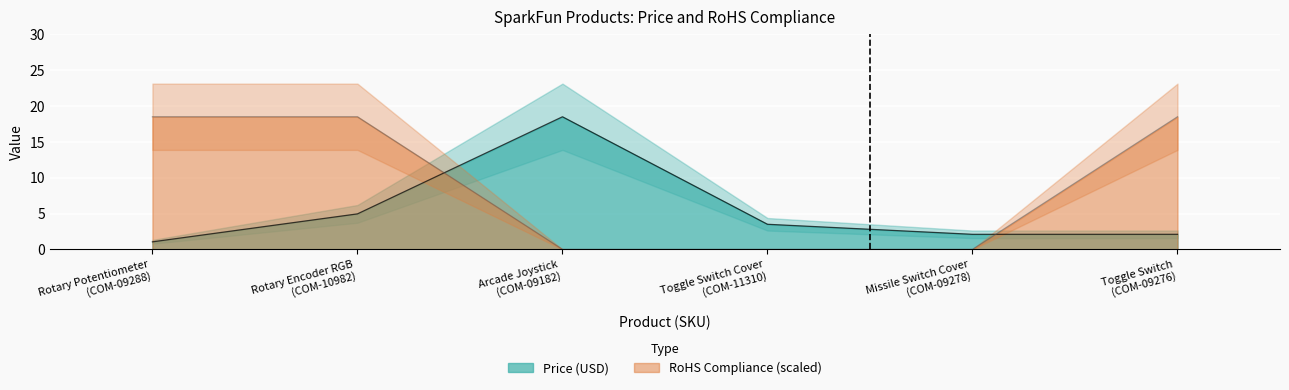

How many times do Price (USD) and RoHS Compliance cross each other?

2